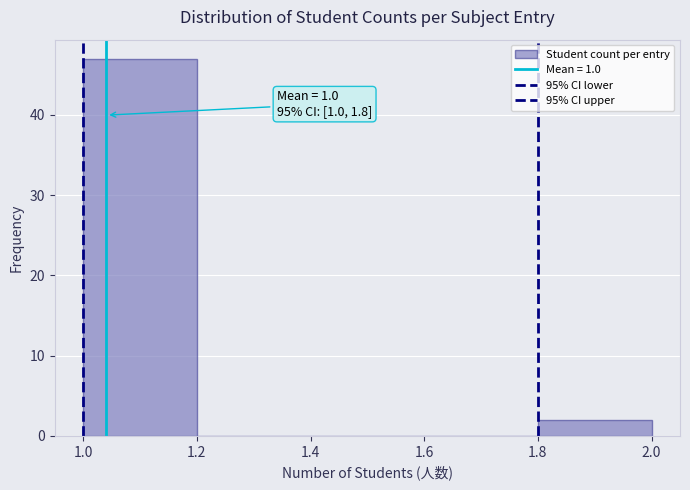

Which range on the x-axis has the tallest bar?

1.0 to 1.2